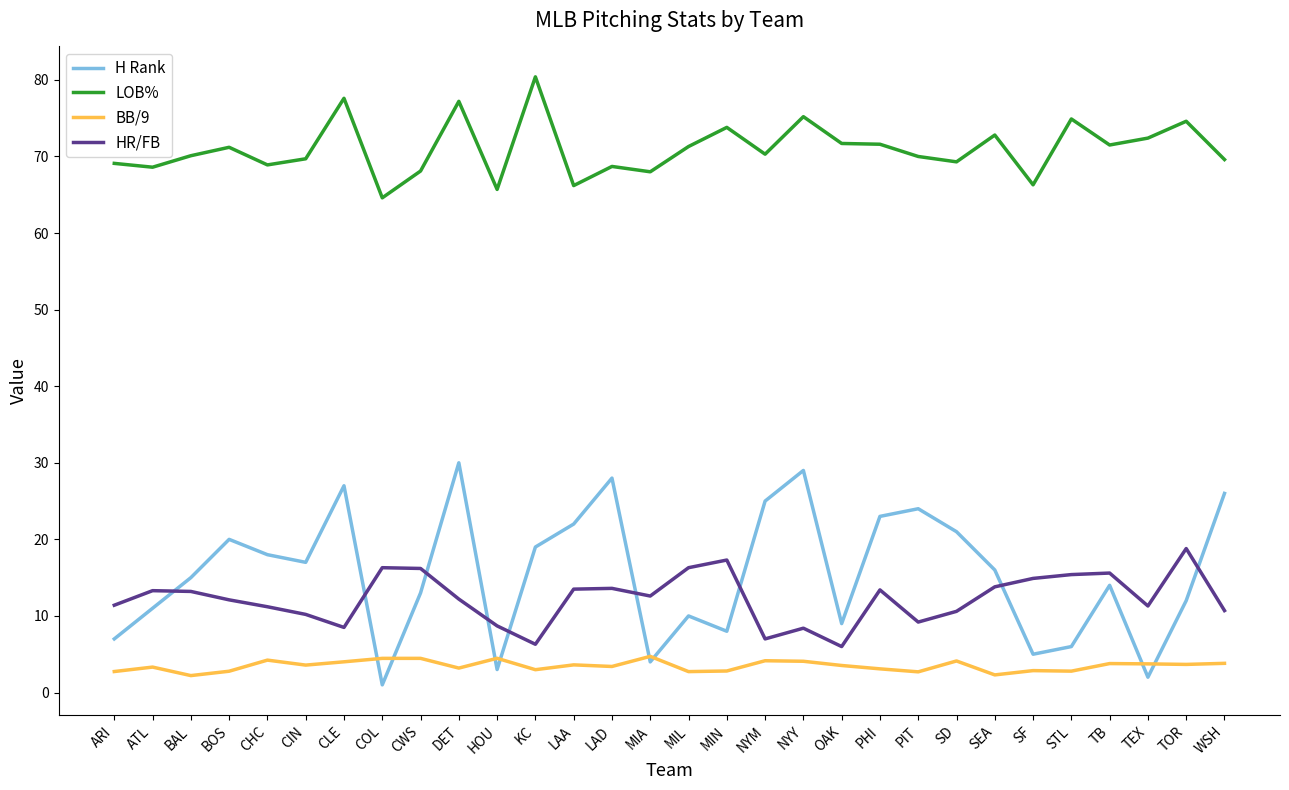

What is the difference between the highest and lowest values at WSH?

65.8